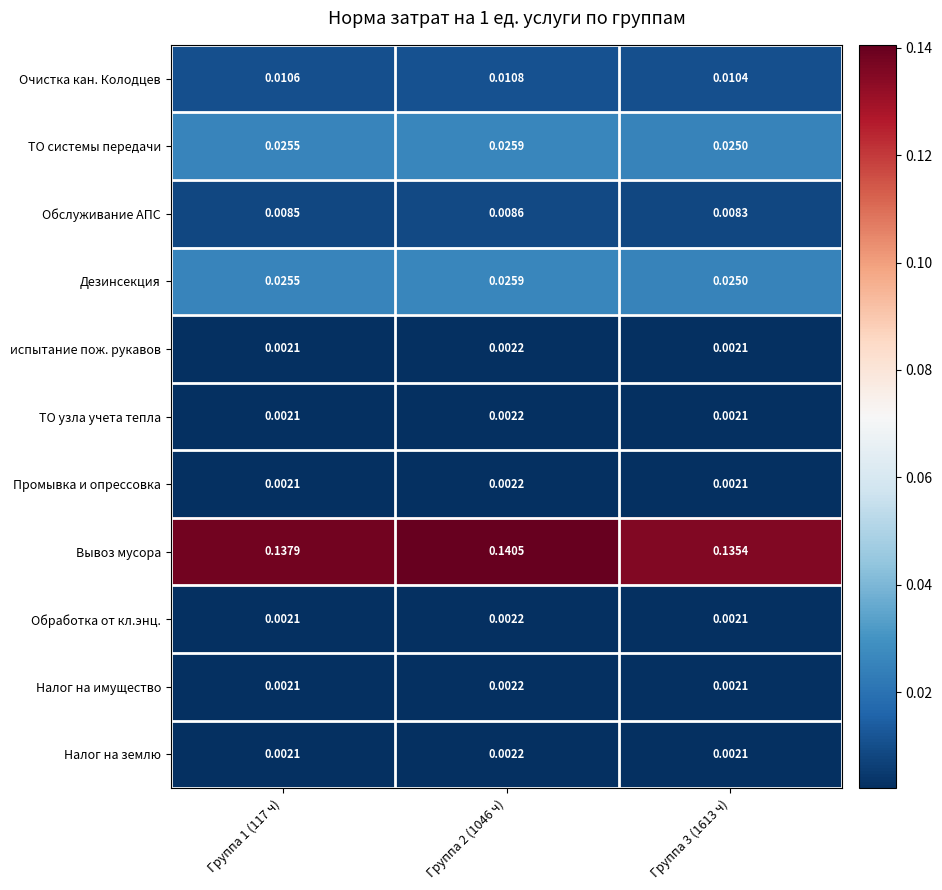

Which series has the largest range (max minus min)?

Вывоз мусора